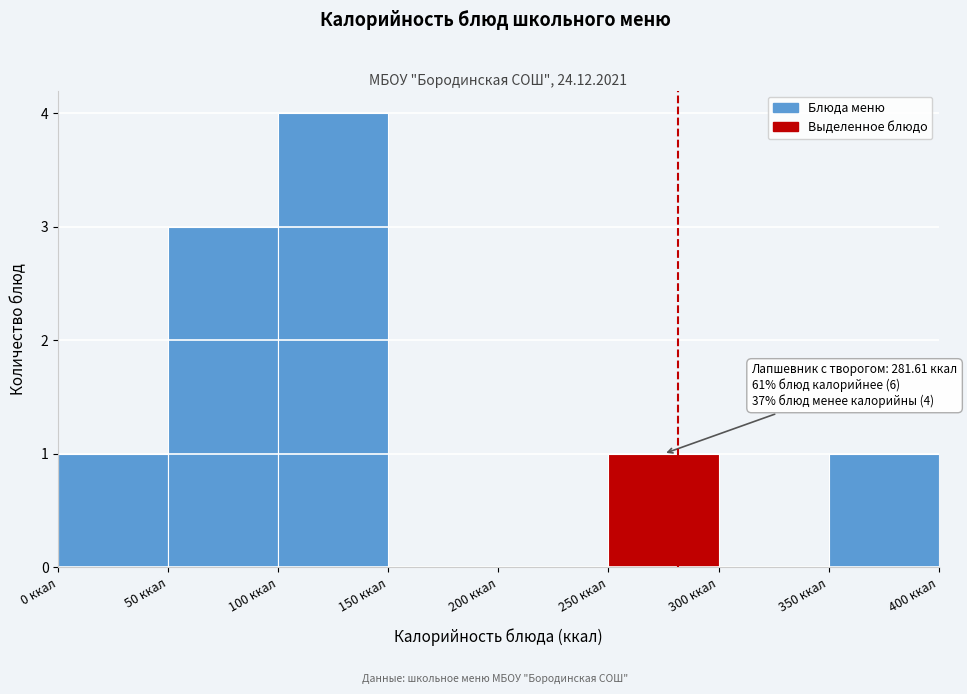

Which range on the x-axis has the tallest bar?

100 to 150